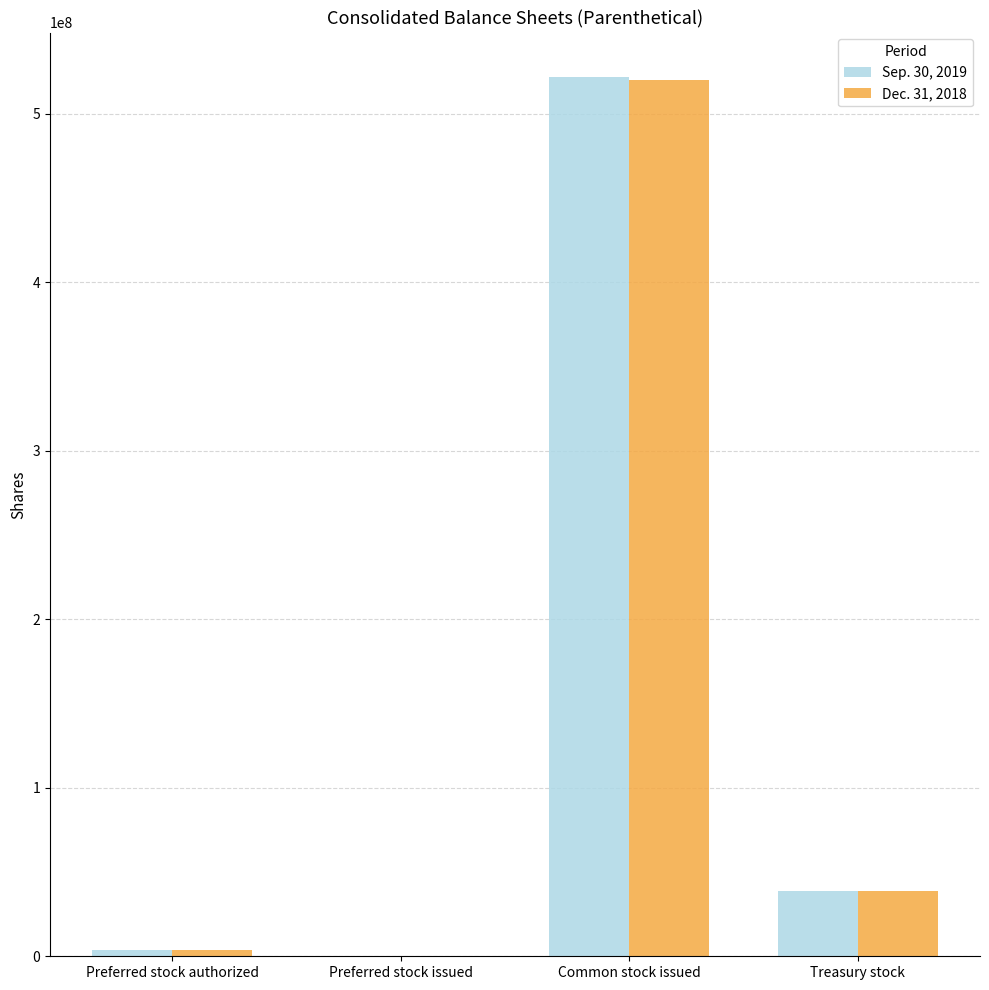

The Sep. 30, 2019 series shows 0 at Preferred stock issued. True or false?

True